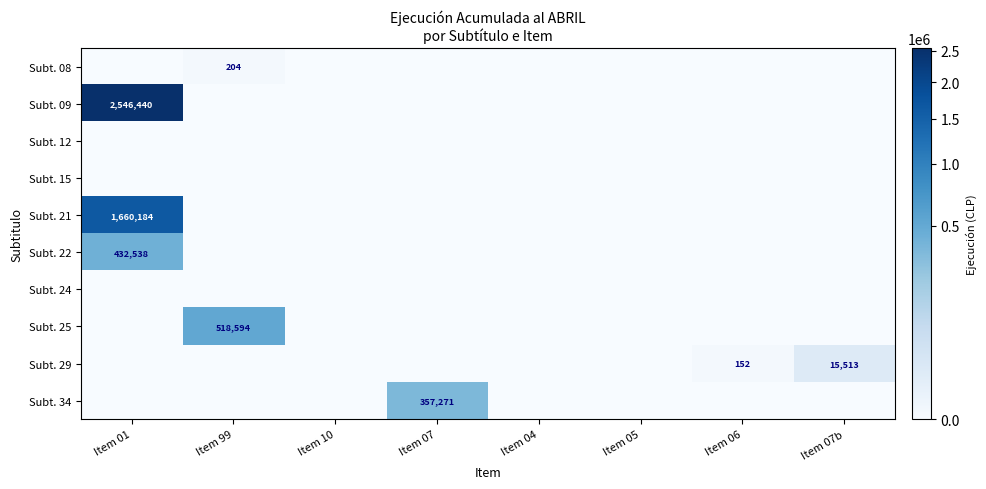

Between Item 07 and Item 06, which series saw the biggest shift?

Subt. 34